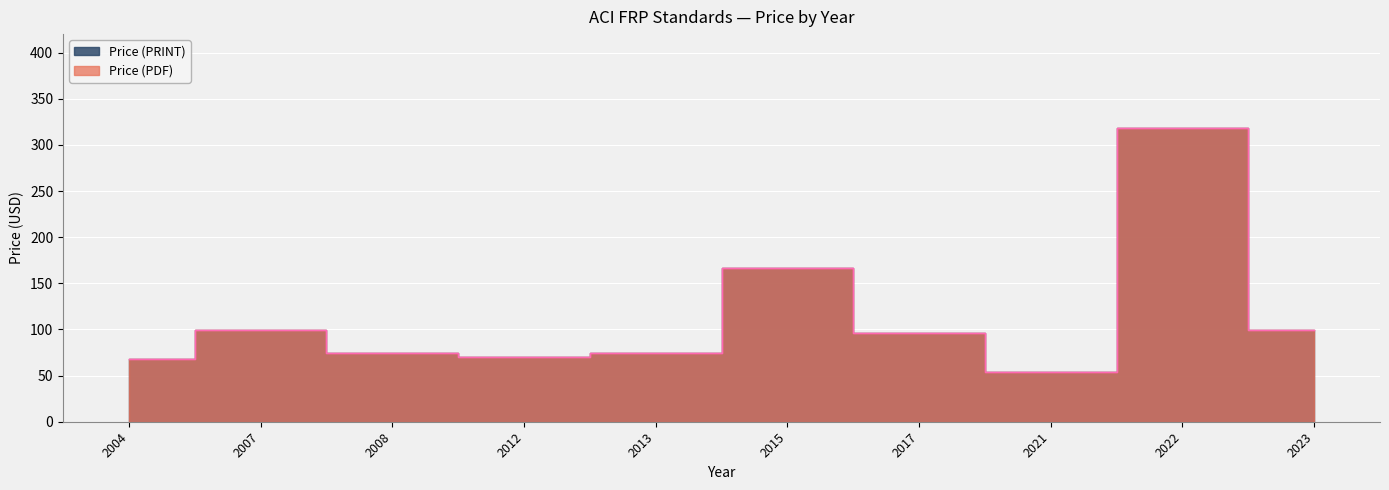

Which series has the largest total across all categories?

Price (PDF)